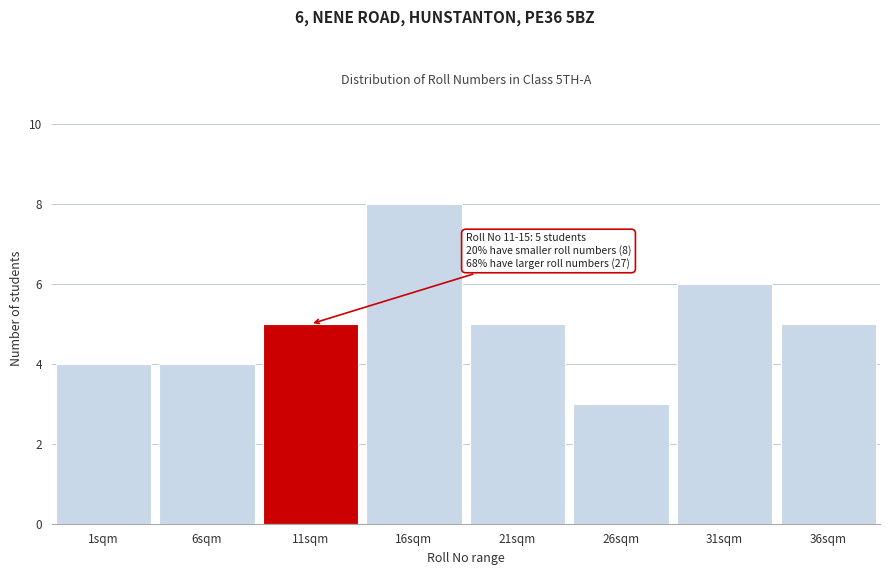

Reading right to left, transcribe all the data shown in this chart.

5	6	3	5	8	5	4	4